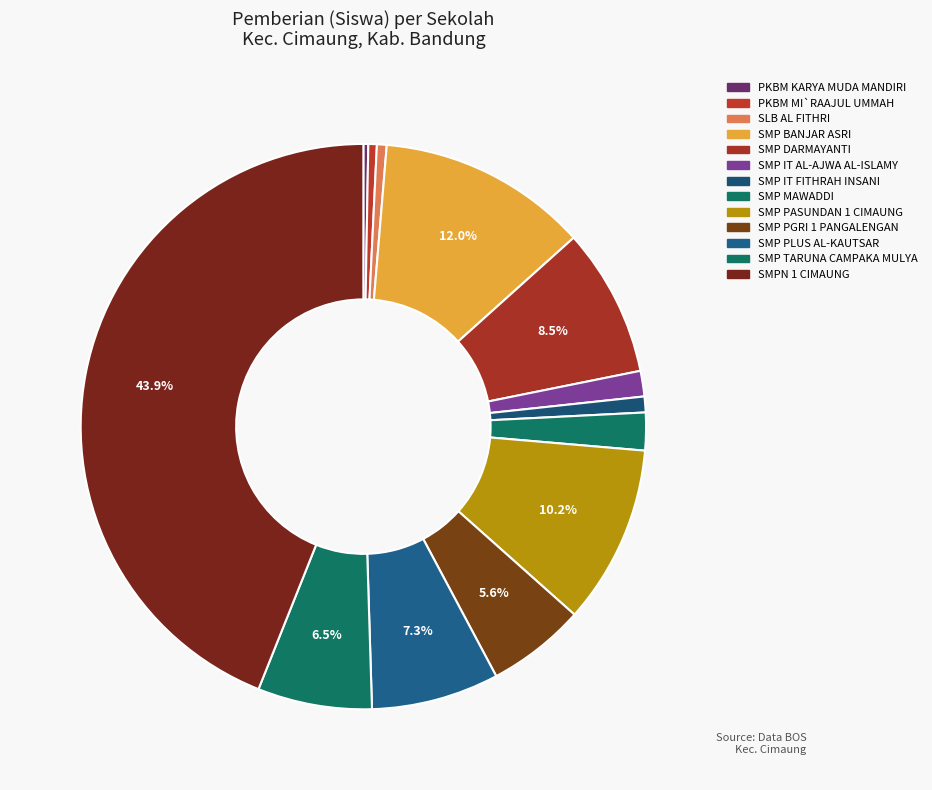

To the nearest percent, what is the difference between the largest and smallest slice percentages?

44%